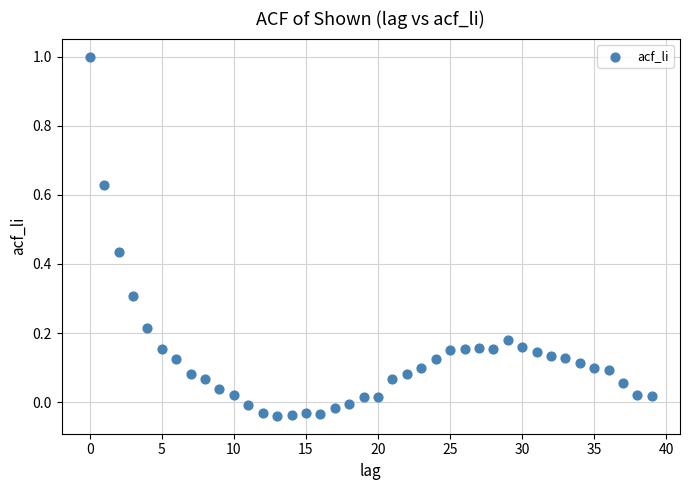

What is the range of Y values (max minus min)?

1.0